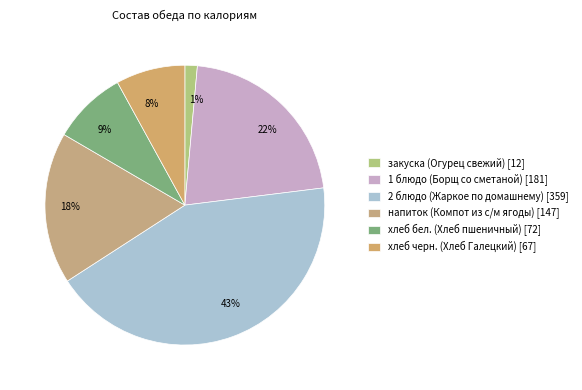

Between напиток (Компот из с/м ягоды) and 1 блюдо (Борщ со сметаной), which is larger?

1 блюдо (Борщ со сметаной)